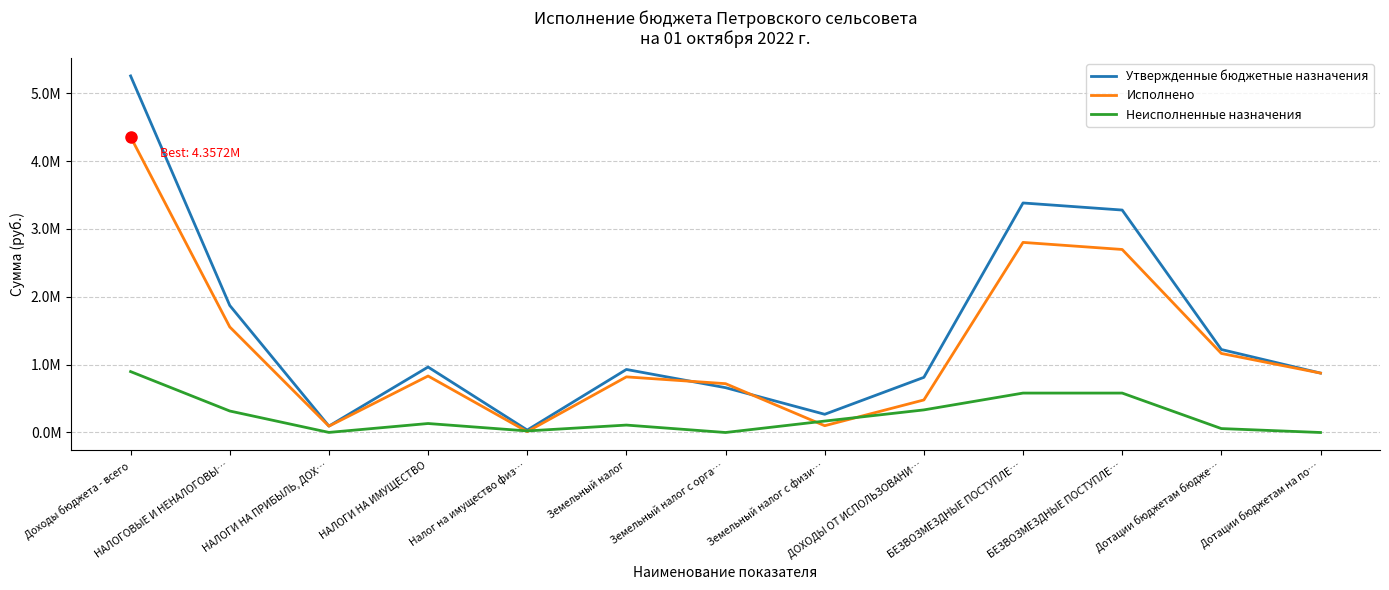

What are all the series names shown in the legend?

Утвержденные бюджетные назначения, Исполнено, Неисполненные назначения